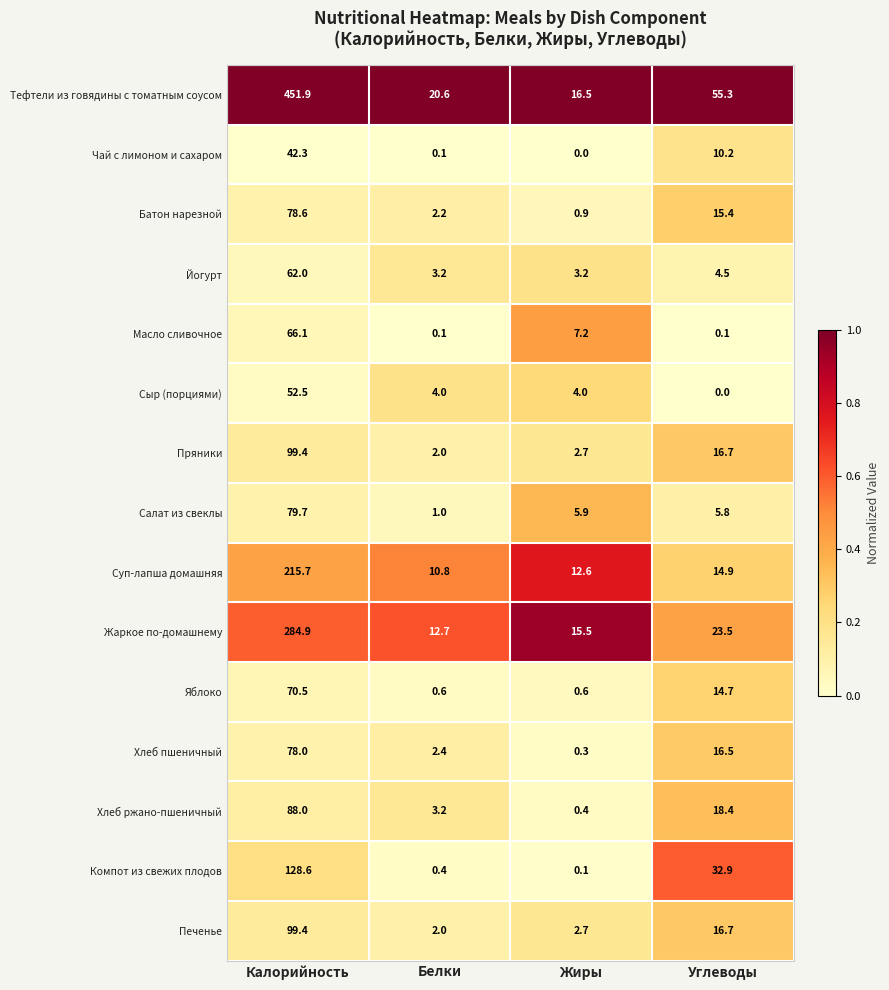

List the labels in order of Пряники value, largest first.

Калорийность, Углеводы, Жиры, Белки